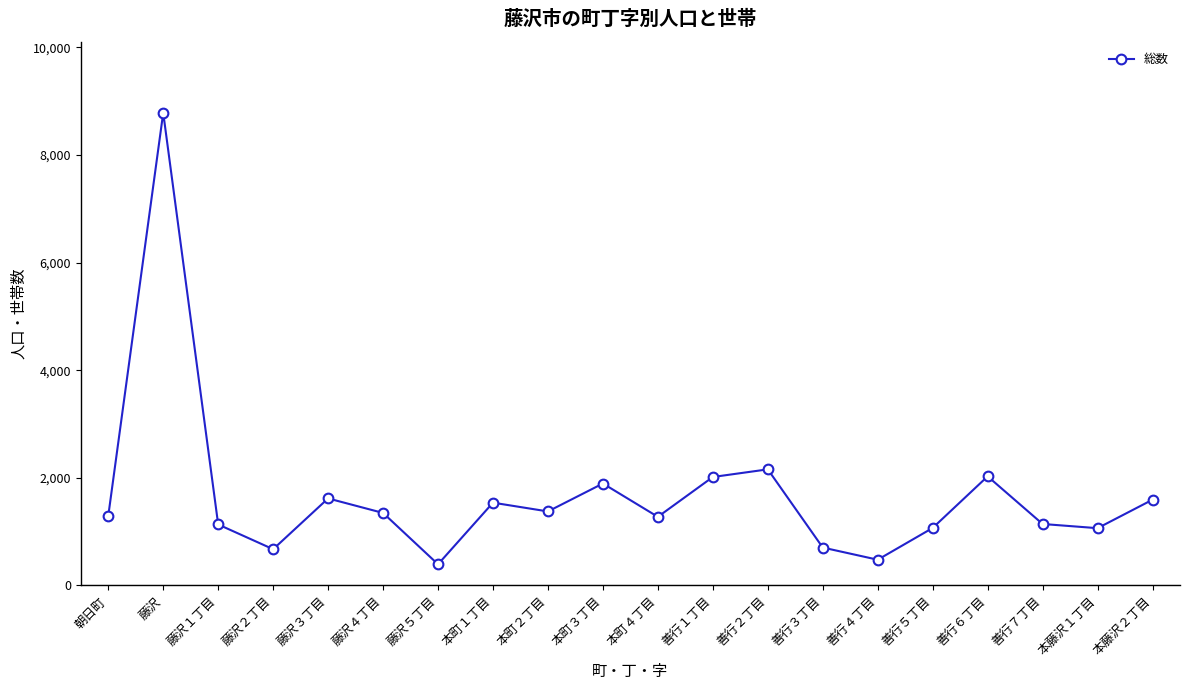

What is the difference between the second highest and second lowest values?

1679